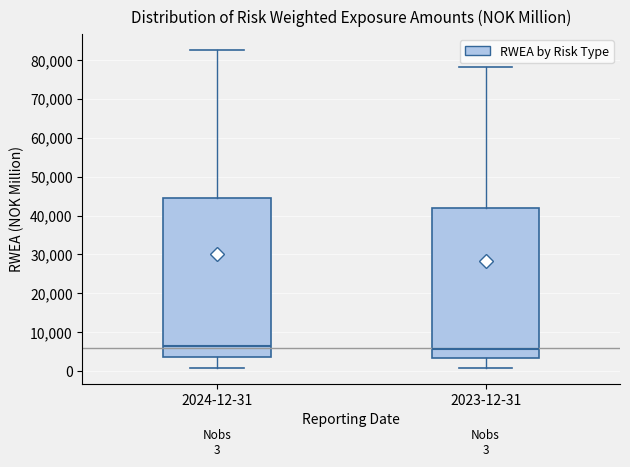

Which box is the tallest, from its lower edge to its upper edge?

2024-12-31